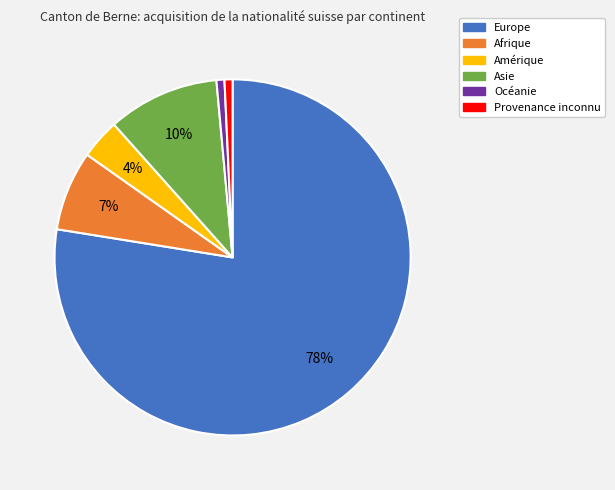

To the nearest percent, what is the average slice percentage?

17%